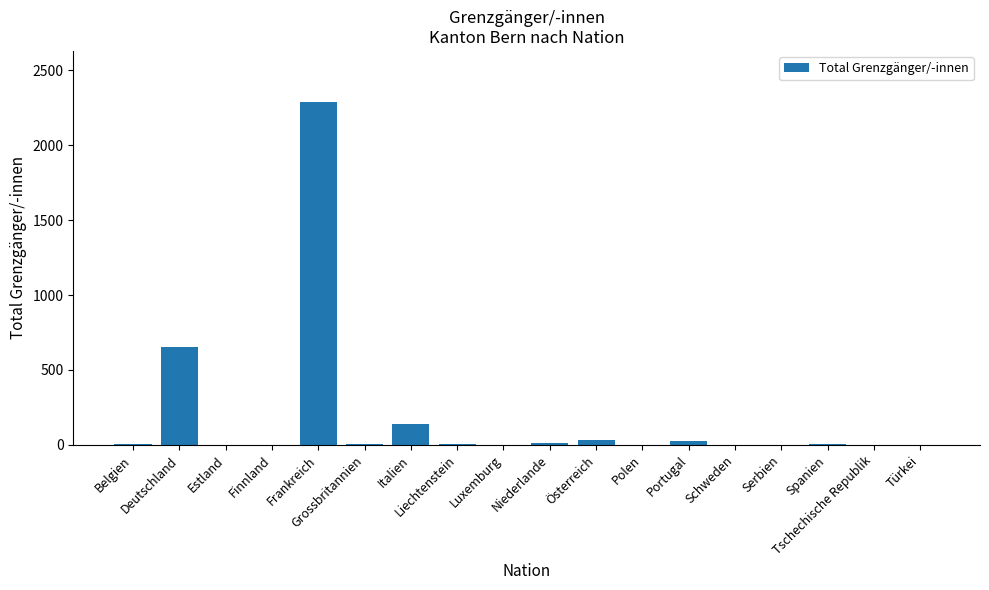

What is the greatest value displayed?

2286